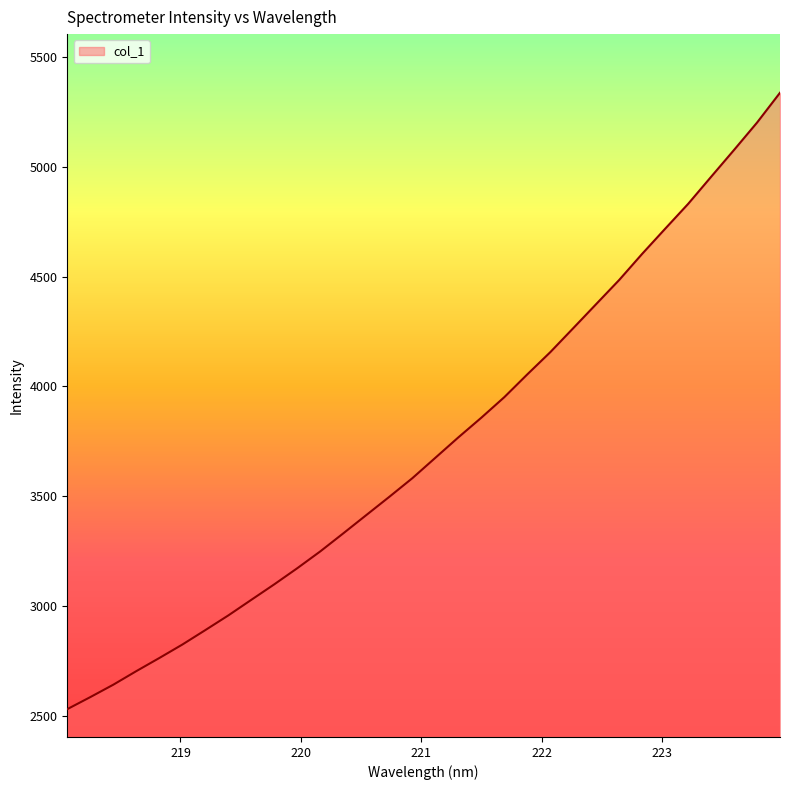

What is the minimum value shown in the chart?

2531.7